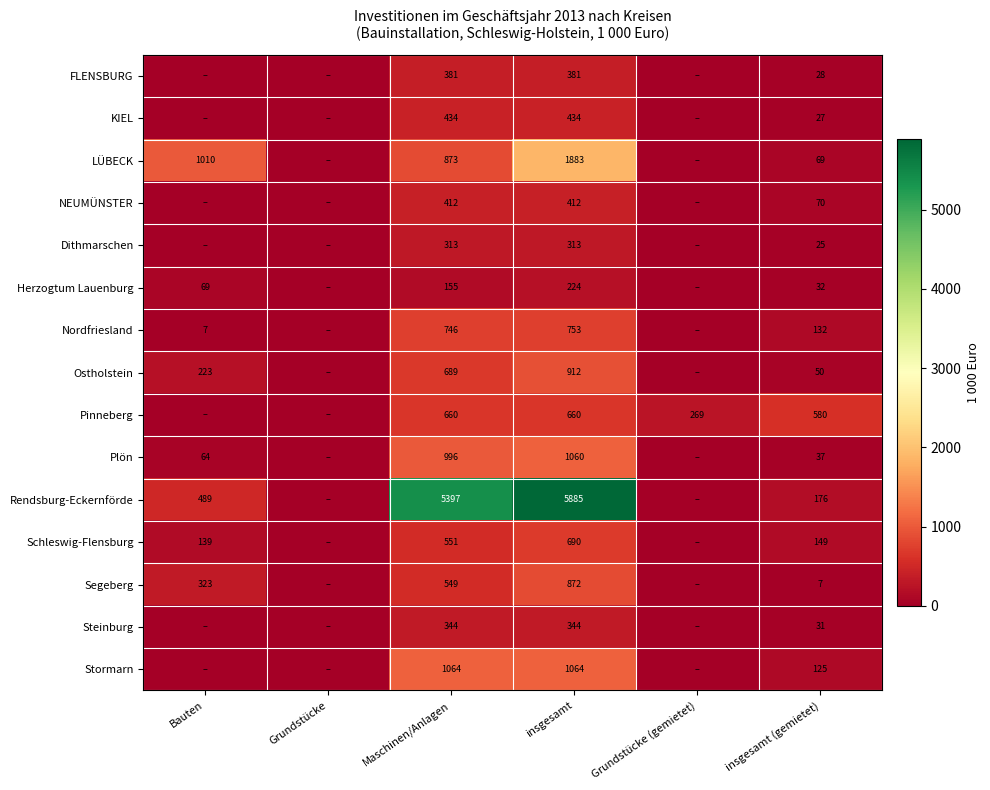

Between insgesamt and insgesamt (gemietet), which series saw the biggest shift?

Rendsburg-Eckernförde